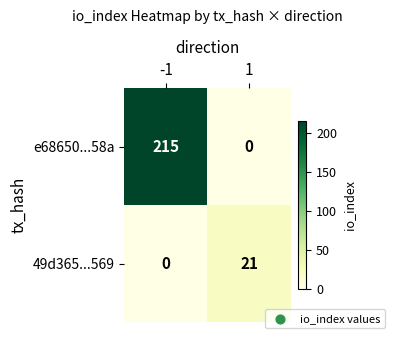

What is the total value across all series at 1?

21